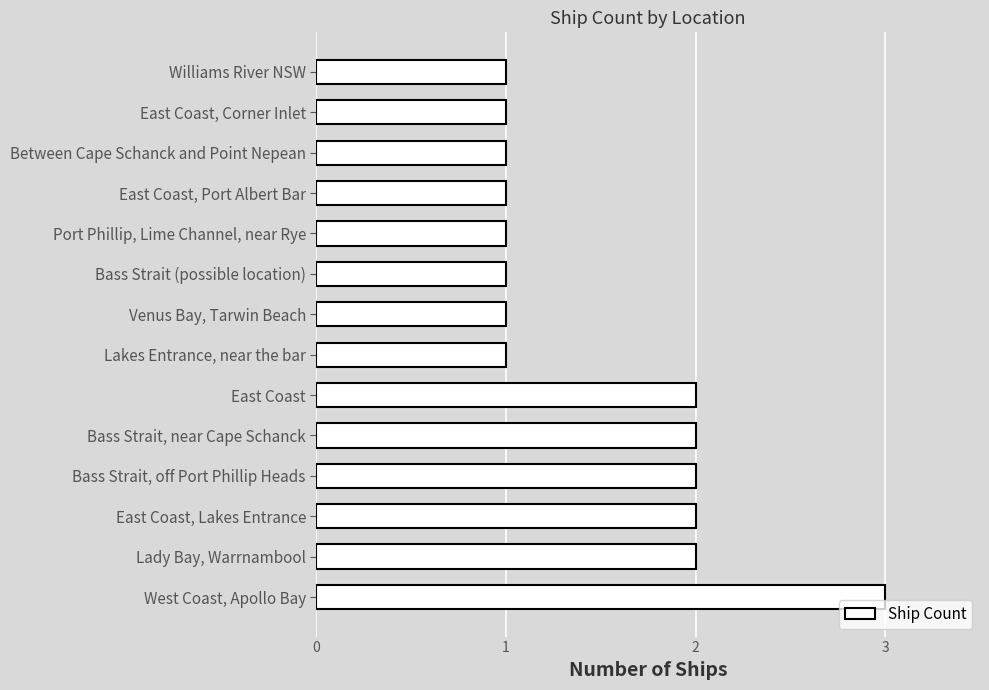

Reading top to bottom, list all the values displayed in this chart.

Williams River NSW=1	East Coast, Corner Inlet=1	Between Cape Schanck and Point Nepean=1	East Coast, Port Albert Bar=1	Port Phillip, Lime Channel, near Rye=1	Bass Strait (possible location)=1	Venus Bay, Tarwin Beach=1	Lakes Entrance, near the bar=1	East Coast=2	Bass Strait, near Cape Schanck=2	Bass Strait, off Port Phillip Heads=2	East Coast, Lakes Entrance=2	Lady Bay, Warrnambool=2	West Coast, Apollo Bay=3